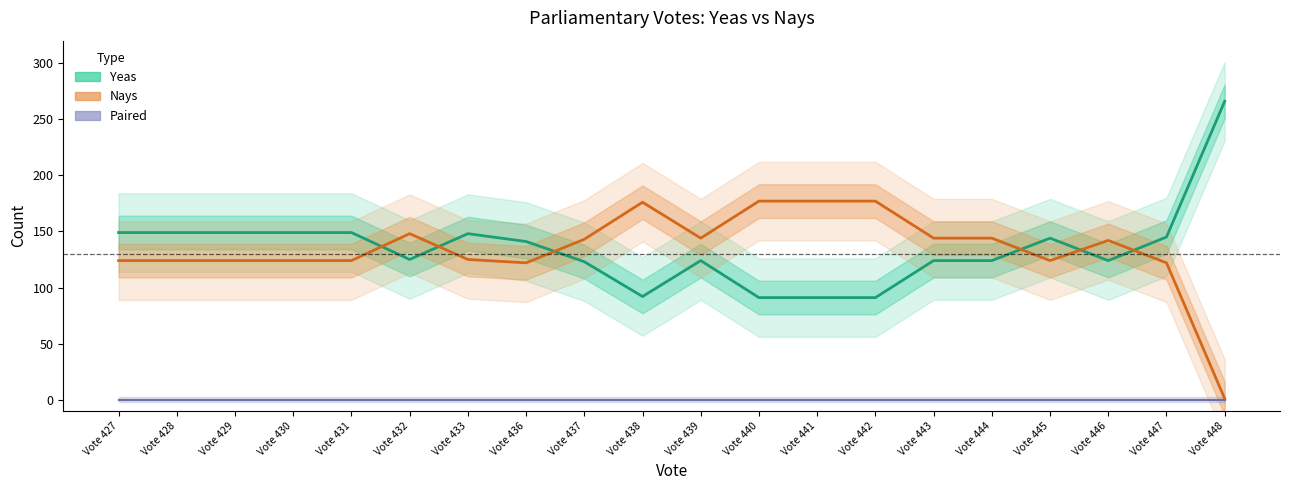

What is the minimum value for Yeas?

91